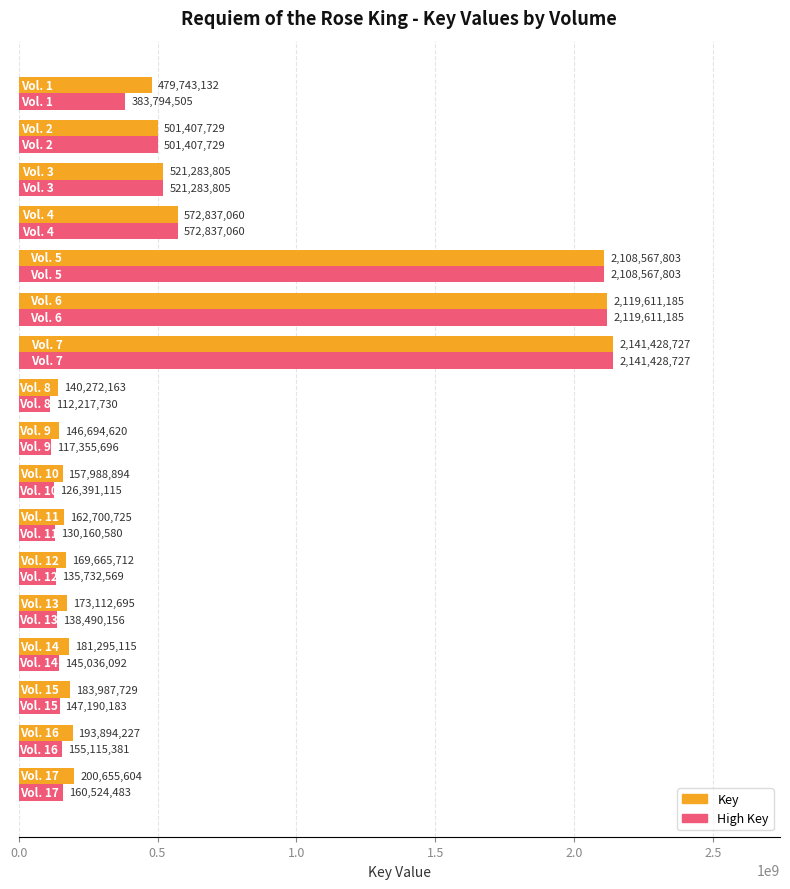

Which series has the largest range (max minus min)?

High Key